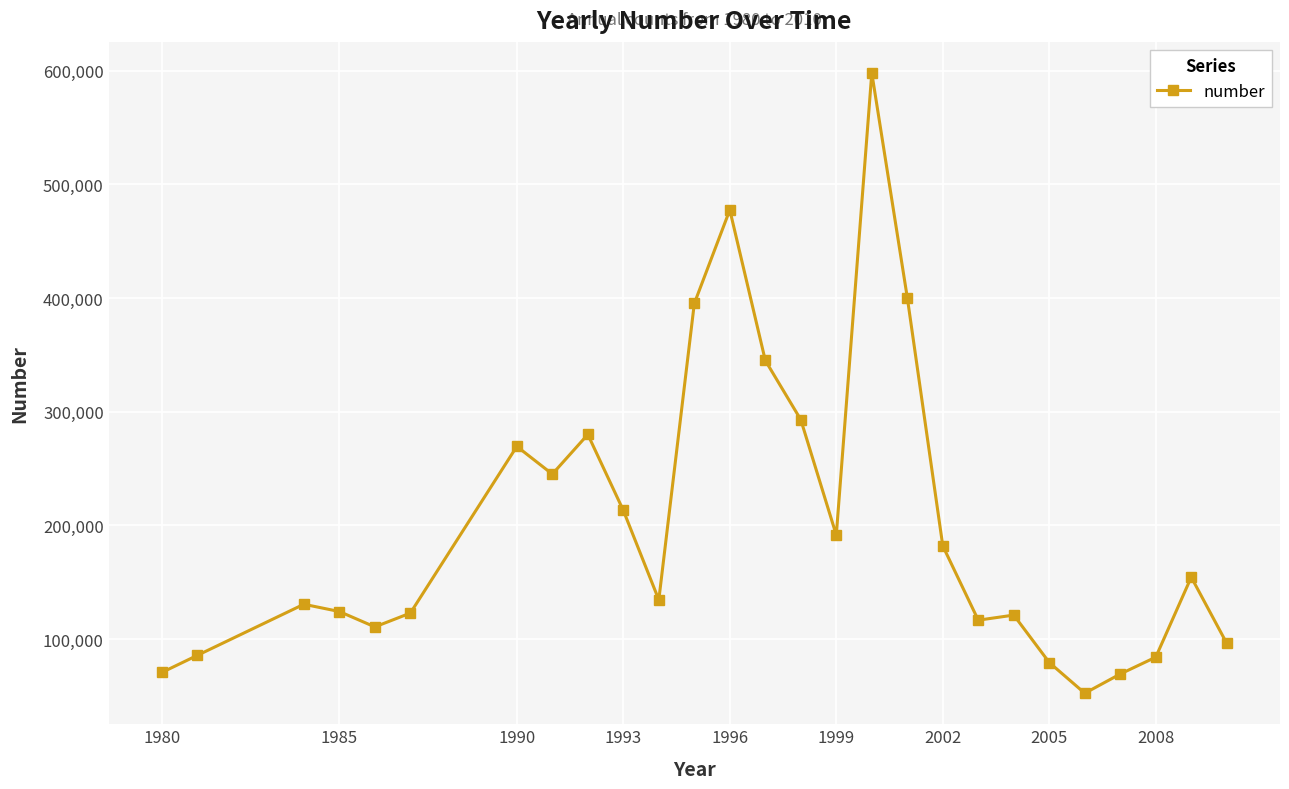

True or false: there are more than 1 points higher than both neighbors.

True